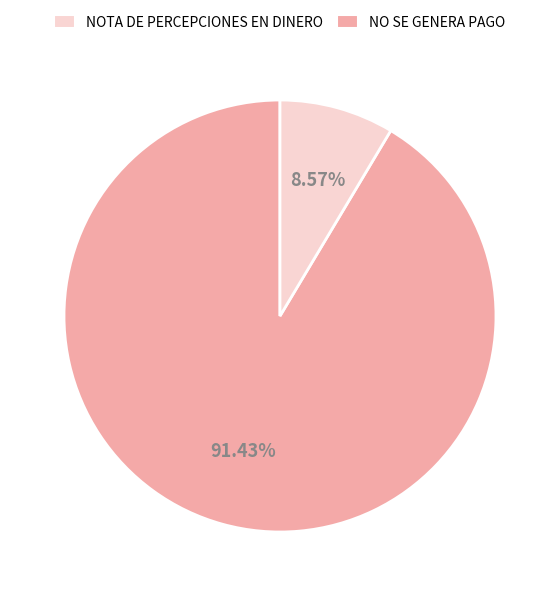

Is there a majority slice in this chart?

Yes